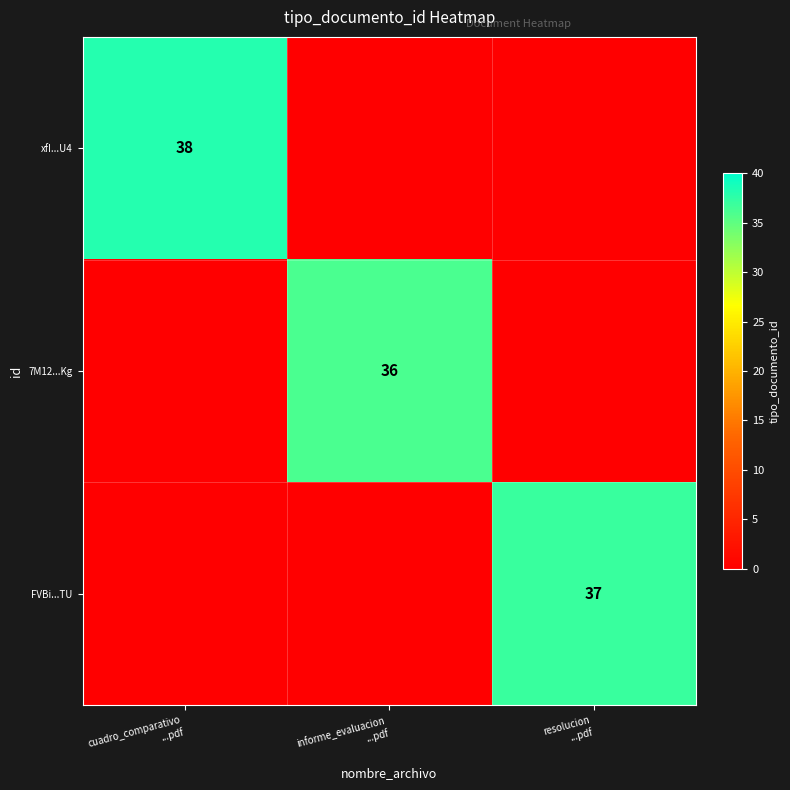

What is the difference between the maximum and minimum values in the 7M12...Kg series?

36